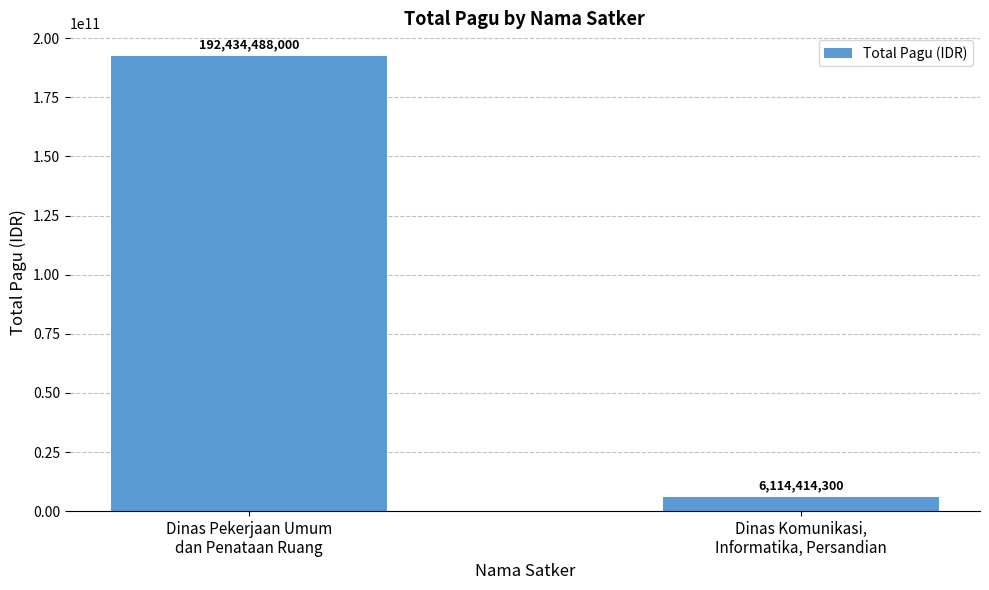

List the labels in order of value, largest first.

Dinas Pekerjaan Umum
dan Penataan Ruang, Dinas Komunikasi,
Informatika, Persandian